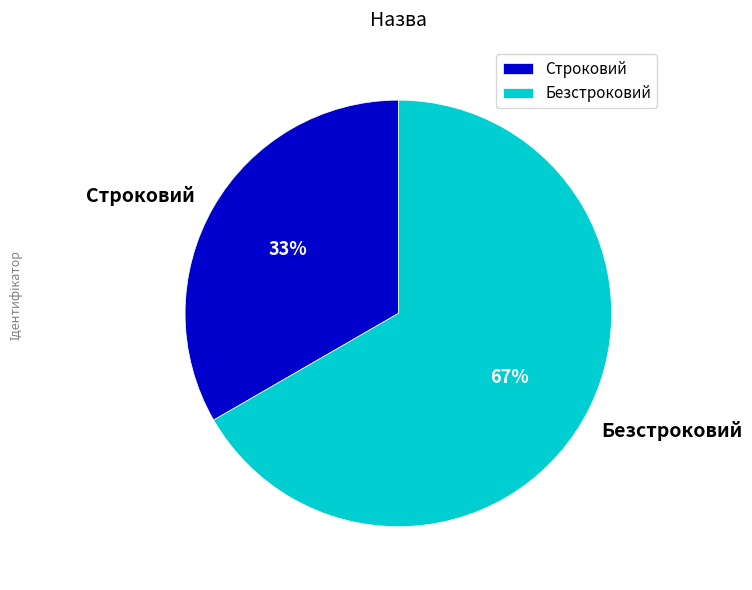

What is the smallest slice in the pie chart?

Строковий